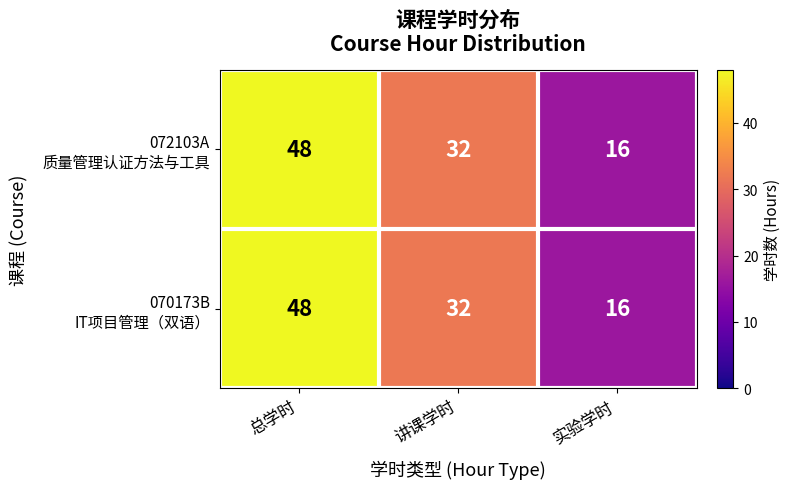

At which category is the sum across all series the highest?

总学时